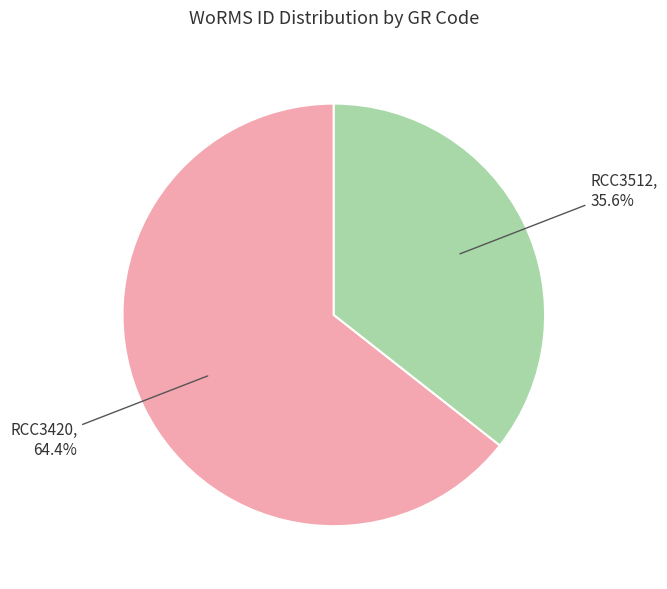

Which slice is the smallest?

RCC3512